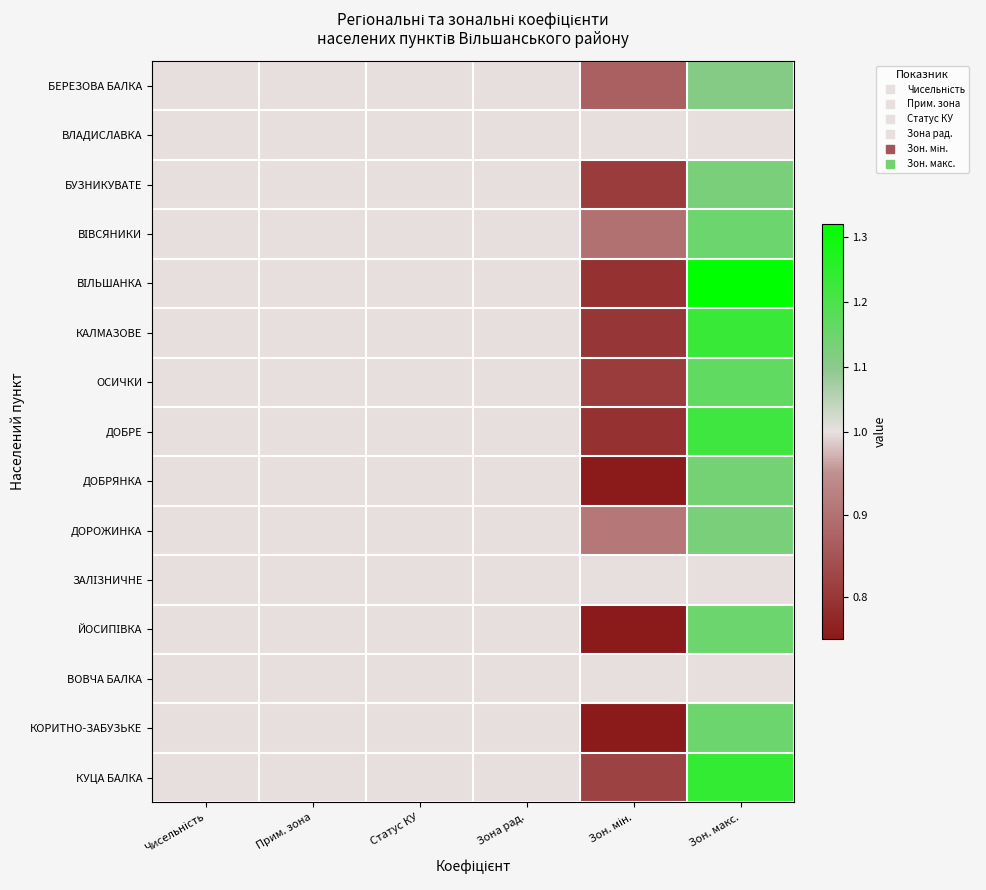

Rank the series at Чисельність from highest to lowest value.

БЕРЕЗОВА БАЛКА, ВЛАДИСЛАВКА, БУЗНИКУВАТЕ, ВІВСЯНИКИ, ВІЛЬШАНКА, КАЛМАЗОВЕ, ОСИЧКИ, ДОБРЕ, ДОБРЯНКА, ДОРОЖИНКА, ЗАЛІЗНИЧНЕ, ЙОСИПІВКА, ВОВЧА БАЛКА, КОРИТНО-ЗАБУЗЬКЕ, КУЦА БАЛКА